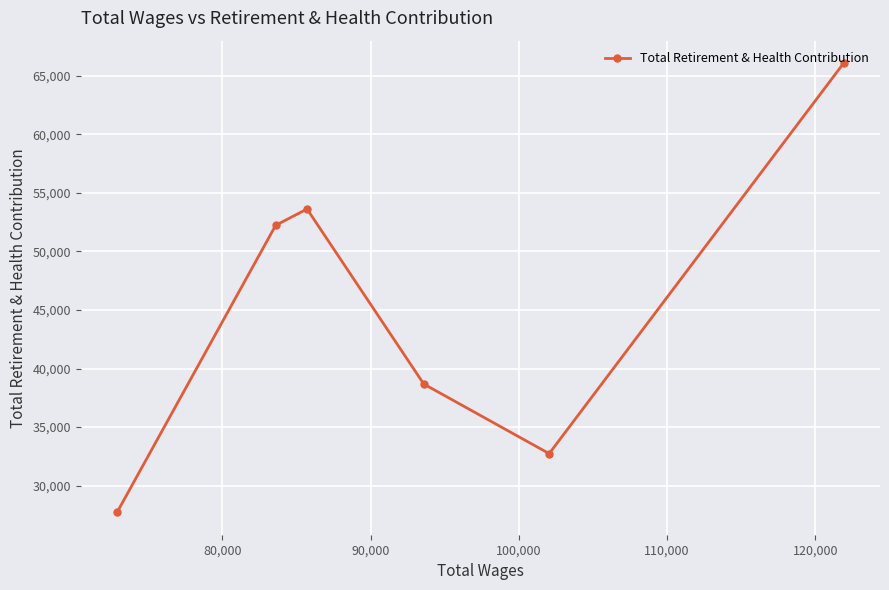

What is the difference between the maximum and second lowest values?

33353